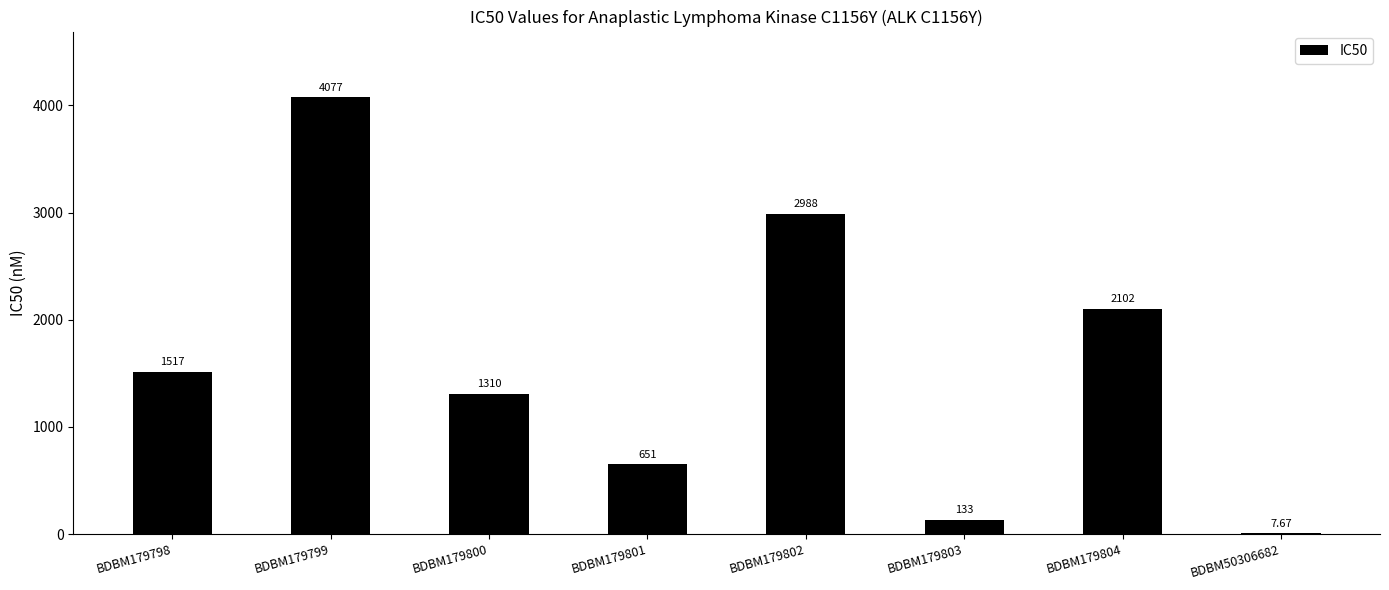

Where is the data nearest to the value 2042?

BDBM179804